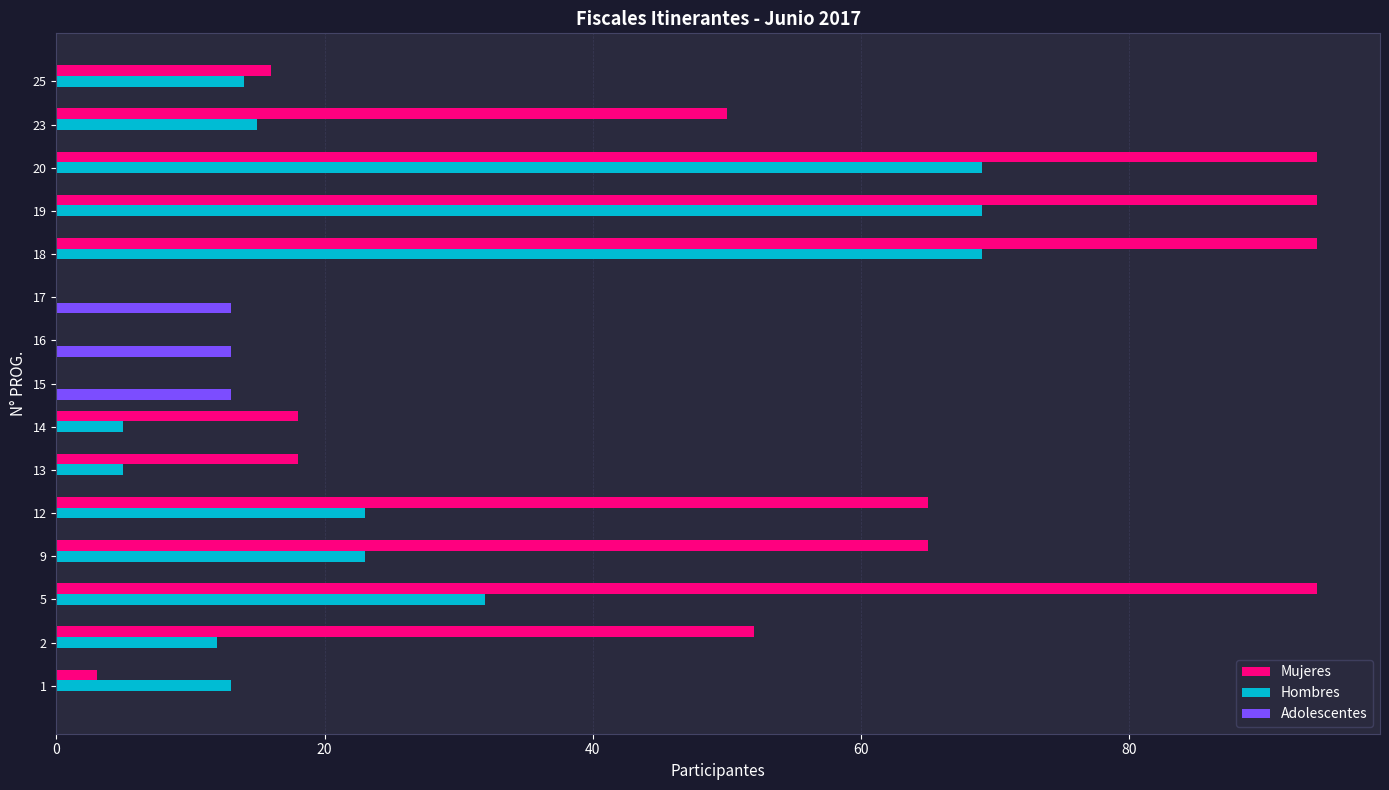

The value of Hombres at 17 is 43. True or false?

False